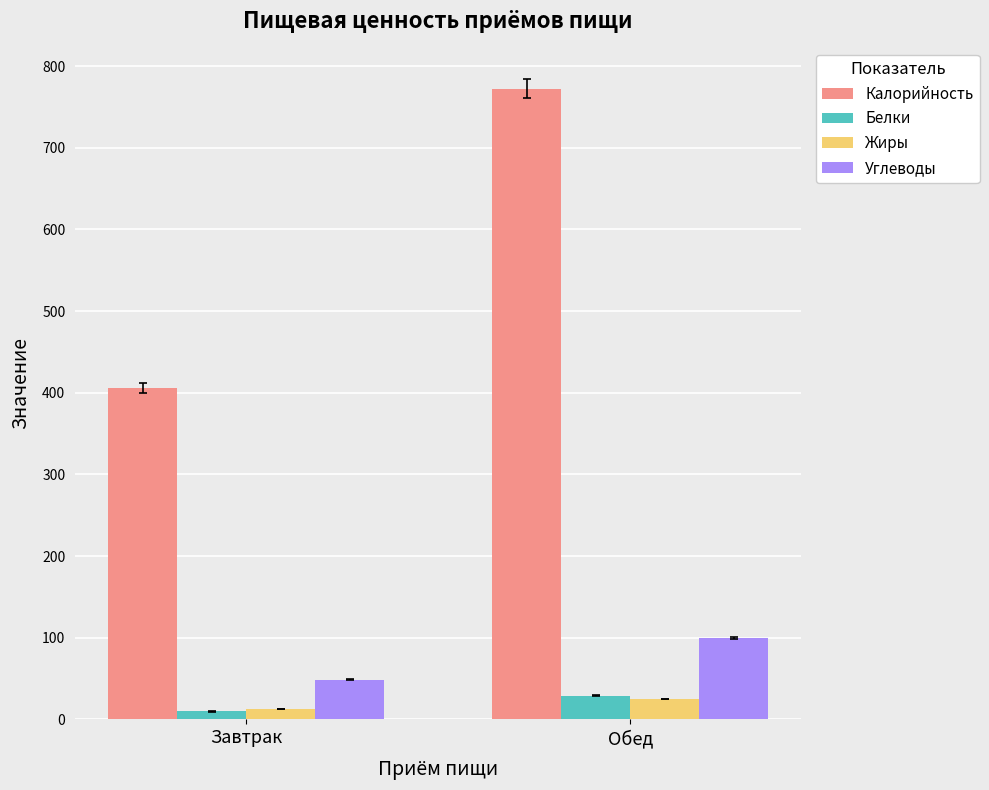

Where is Углеводы nearest to the value 73?

Завтрак